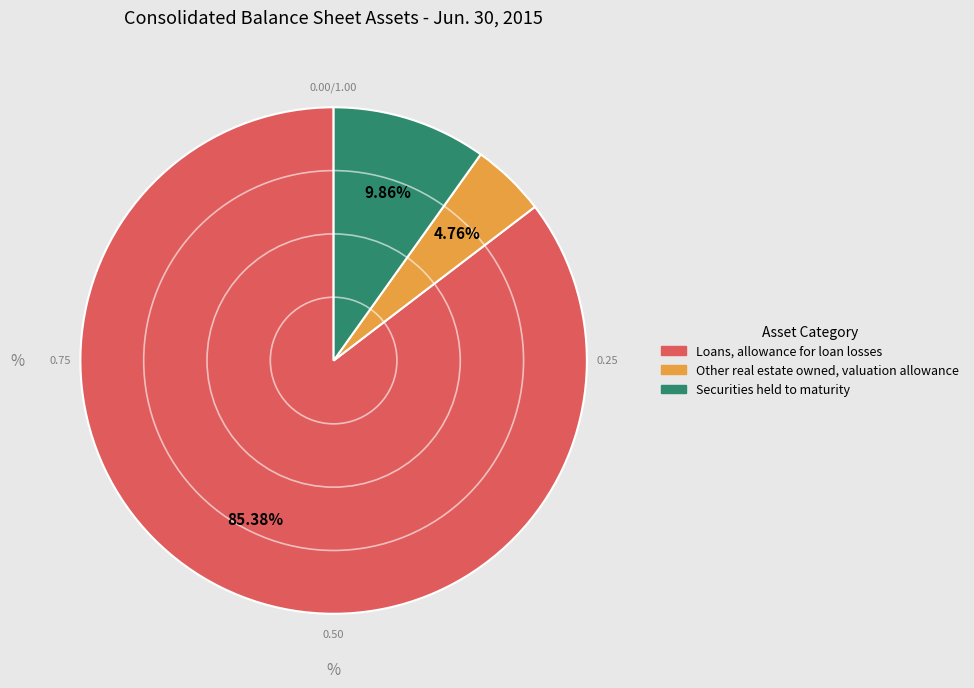

What percentage is the Other real estate owned, valuation allowance slice, to the nearest percent?

5%